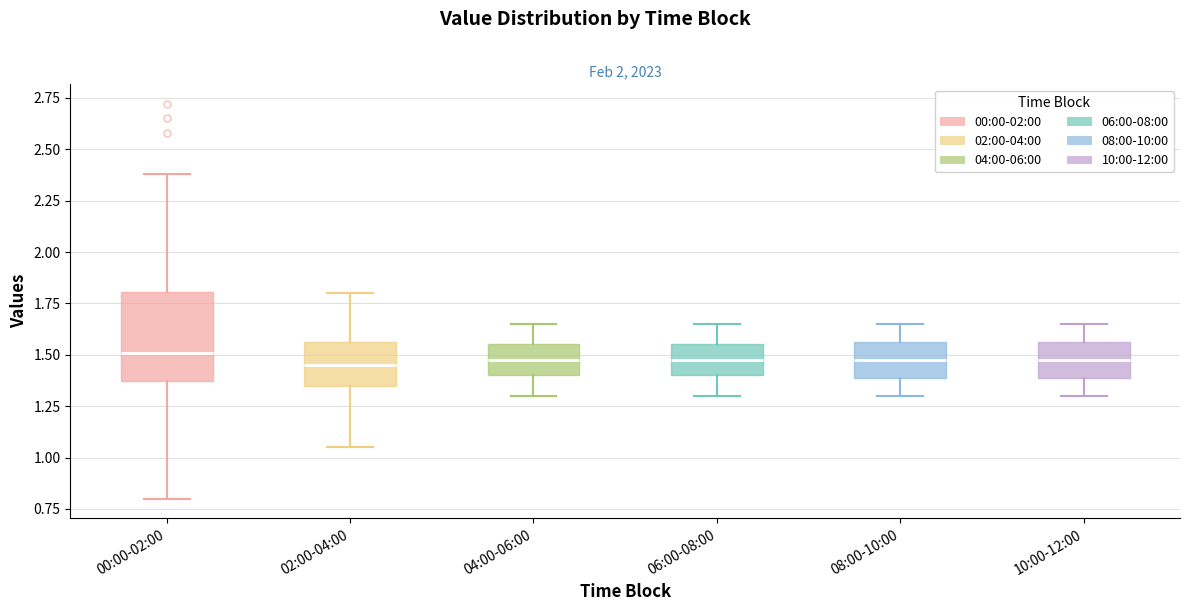

Reading left to right, transcribe this box plot: for each box, give where its median line is, the range the box spans, and where its two whiskers end, as read against the y-axis. The values are not printed on the chart, so give them approximately, as read against the axis.

00:00-02:00: median 1.50, box 1.35 to 1.80, whiskers 0.80 to 2.40
02:00-04:00: median 1.45, box 1.35 to 1.55, whiskers 1.05 to 1.80
04:00-06:00: median 1.50, box 1.40 to 1.55, whiskers 1.30 to 1.65
06:00-08:00: median 1.50, box 1.40 to 1.55, whiskers 1.30 to 1.65
08:00-10:00: median 1.50, box 1.40 to 1.55, whiskers 1.30 to 1.65
10:00-12:00: median 1.50, box 1.40 to 1.55, whiskers 1.30 to 1.65